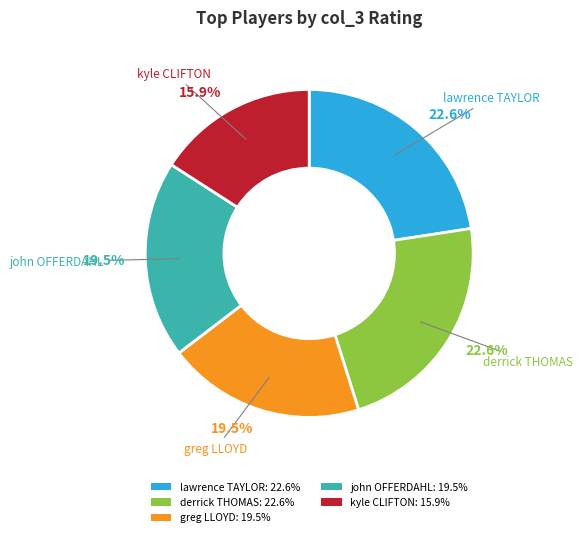

Does any single category account for the majority?

No